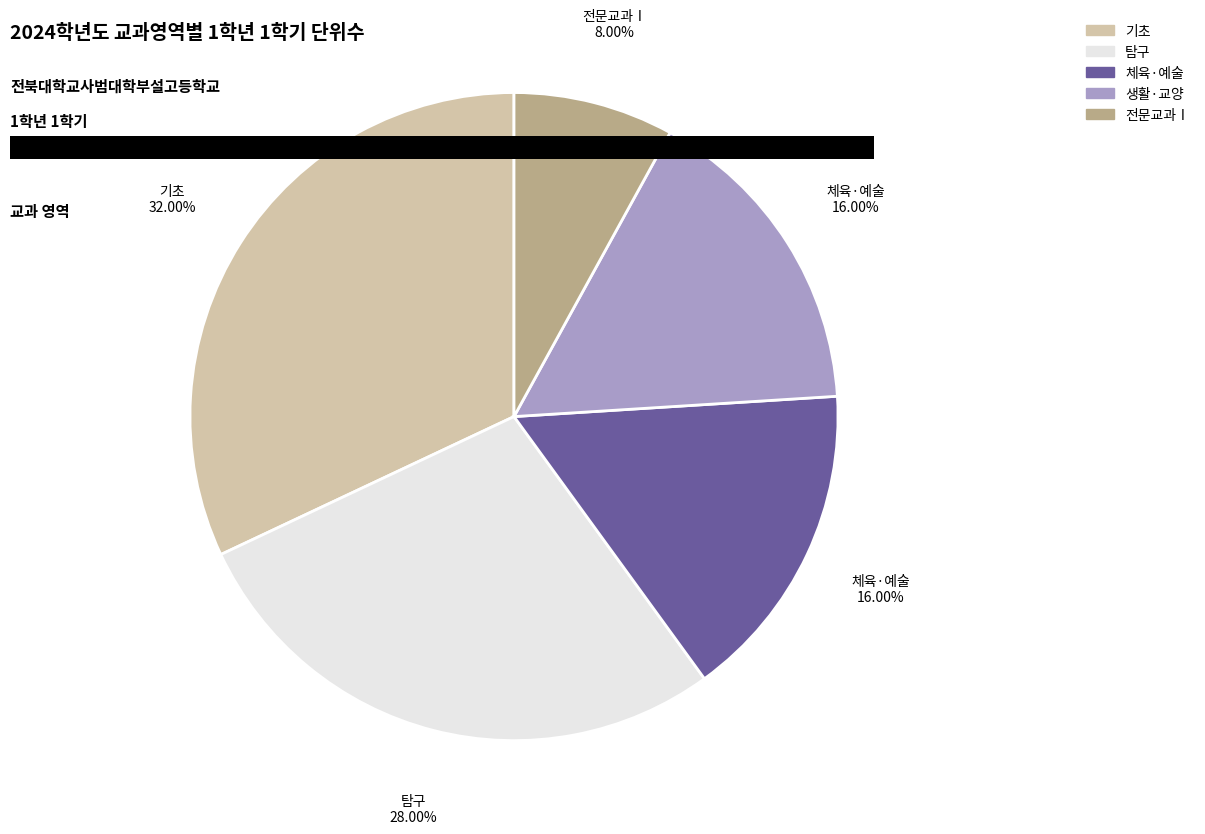

Combined, what portion of the pie is 탐구 and 기초?

60.0%